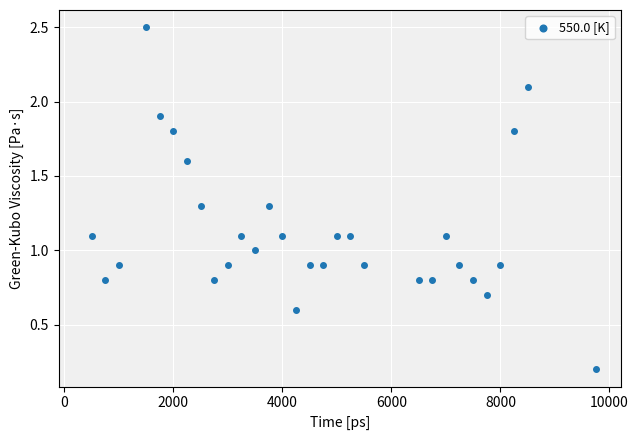

What is the range of X values (max minus min)?

9250.0